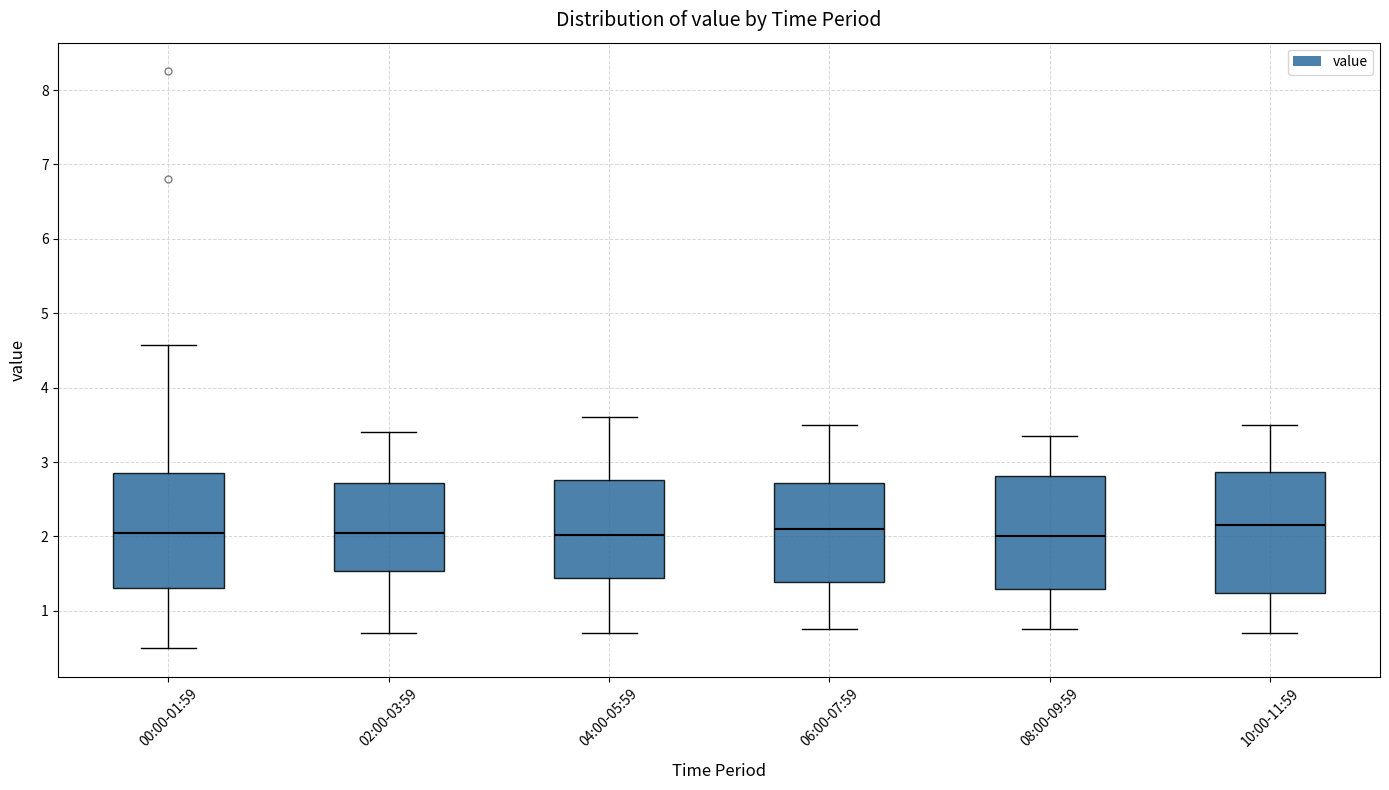

Reading left to right, transcribe this box plot: for each box, give where its median line is, the range the box spans, and where its two whiskers end, as read against the y-axis. The values are not printed on the chart, so give them approximately, as read against the axis.

00:00-01:59: median 2.1, box 1.3 to 2.8, whiskers 0.5 to 4.6
02:00-03:59: median 2.1, box 1.5 to 2.7, whiskers 0.7 to 3.4
04:00-05:59: median 2.0, box 1.4 to 2.8, whiskers 0.7 to 3.6
06:00-07:59: median 2.1, box 1.4 to 2.7, whiskers 0.8 to 3.5
08:00-09:59: median 2.0, box 1.3 to 2.8, whiskers 0.8 to 3.4
10:00-11:59: median 2.2, box 1.2 to 2.9, whiskers 0.7 to 3.5